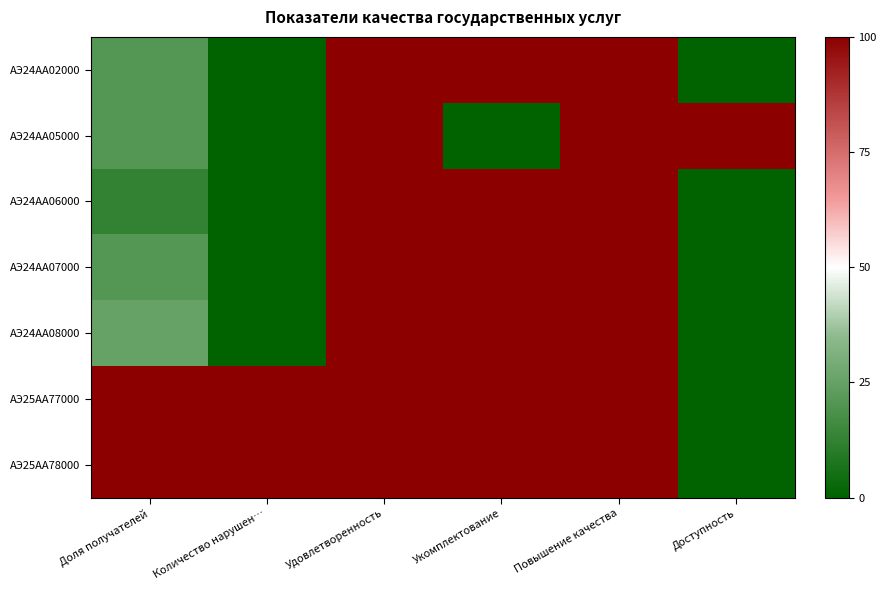

Rank the series by their maximum value, from highest to lowest.

АЭ24АА02000, АЭ24АА05000, АЭ24АА06000, АЭ24АА07000, АЭ24АА08000, АЭ25АА77000, АЭ25АА78000